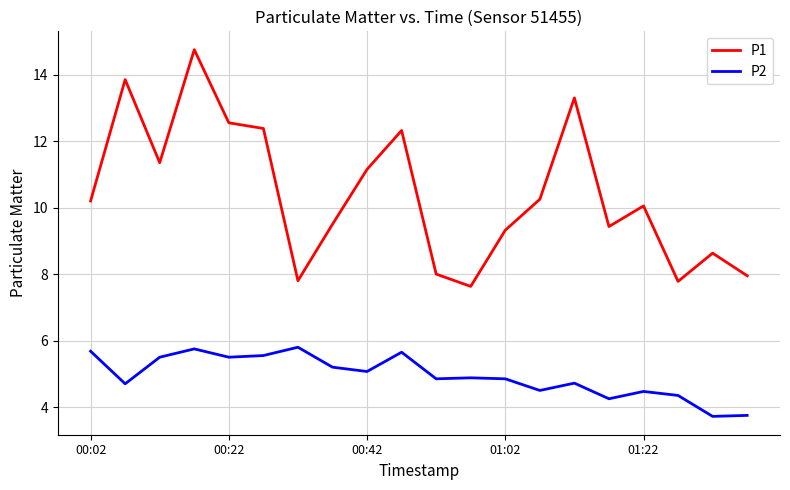

How many lines are shown in the chart?

2